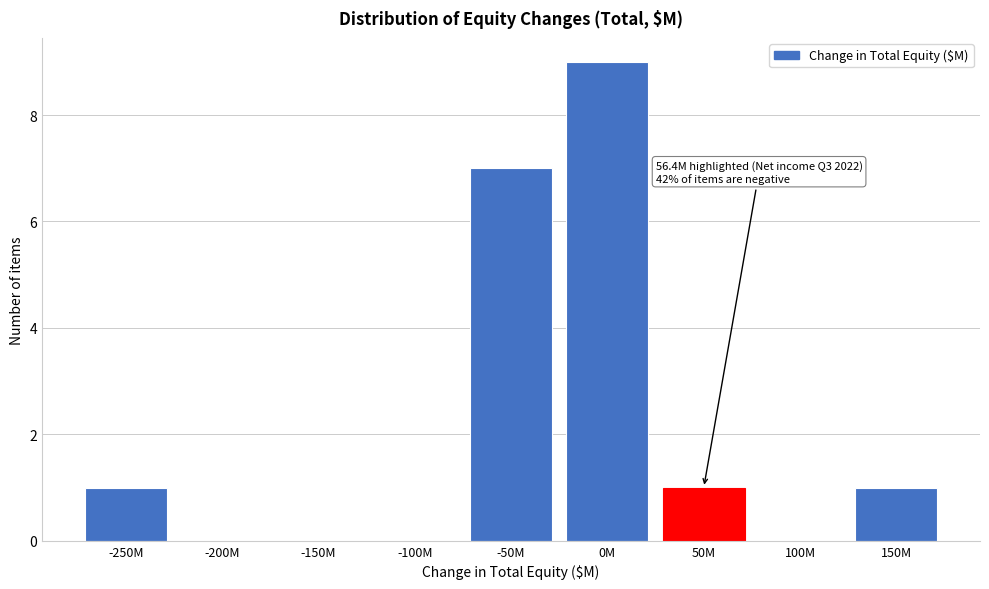

Reading left to right, what are all the values shown in this chart?

-250M=1	-200M=0	-150M=0	-100M=0	-50M=7	0M=9	50M=1	100M=0	150M=1